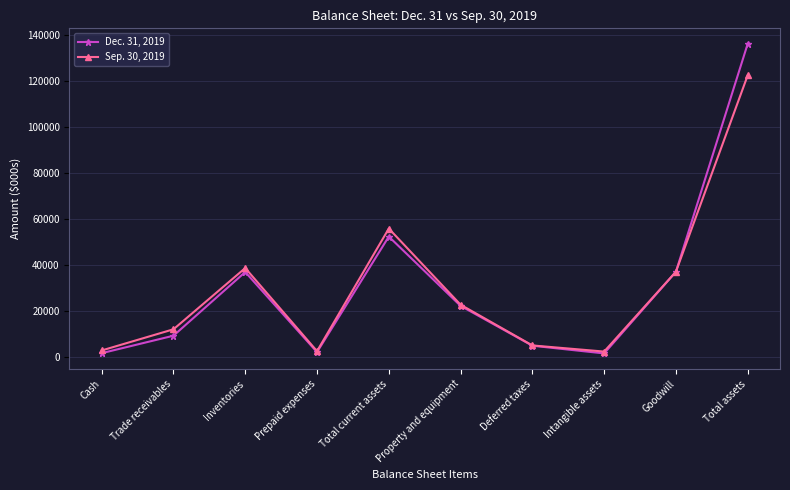

What is the sum of the Sep. 30, 2019 values at Prepaid expenses and Intangible assets?

4576